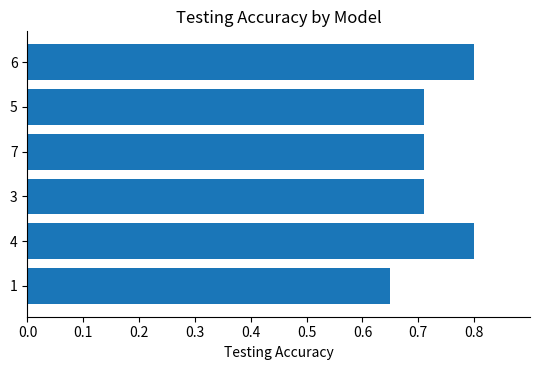

What is the greatest value displayed?

0.8